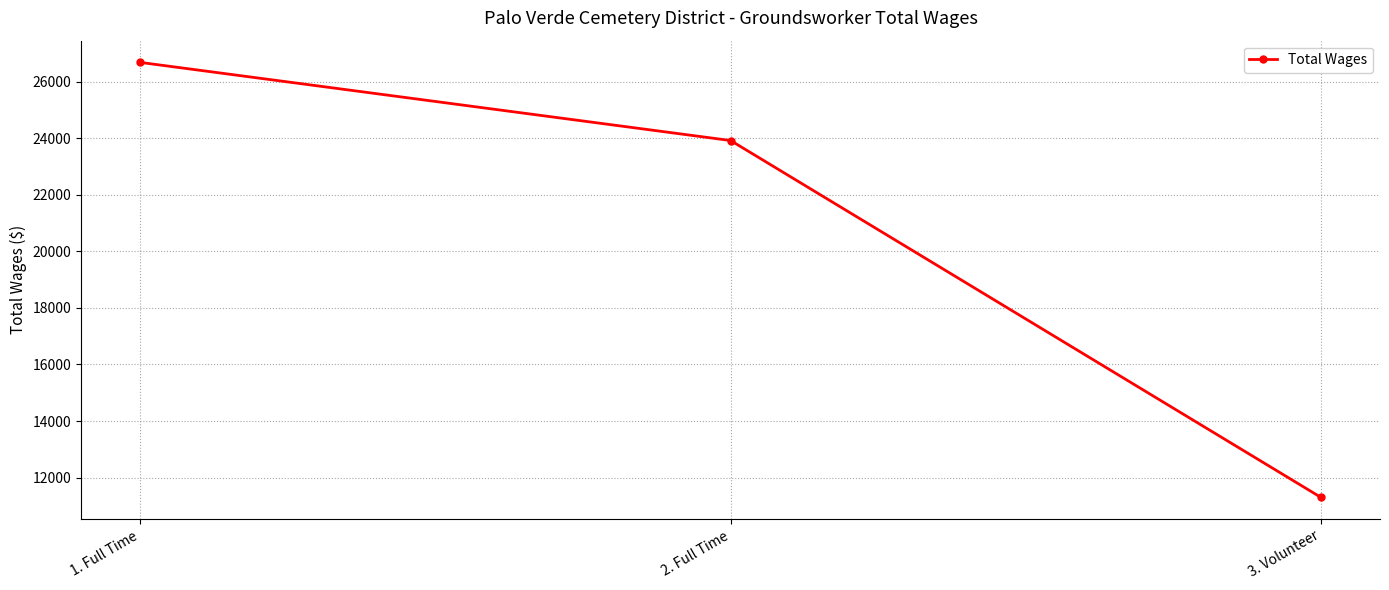

Reading left to right, what are all the values shown in this chart?

1. Full Time=26680	2. Full Time=23918	3. Volunteer=11300